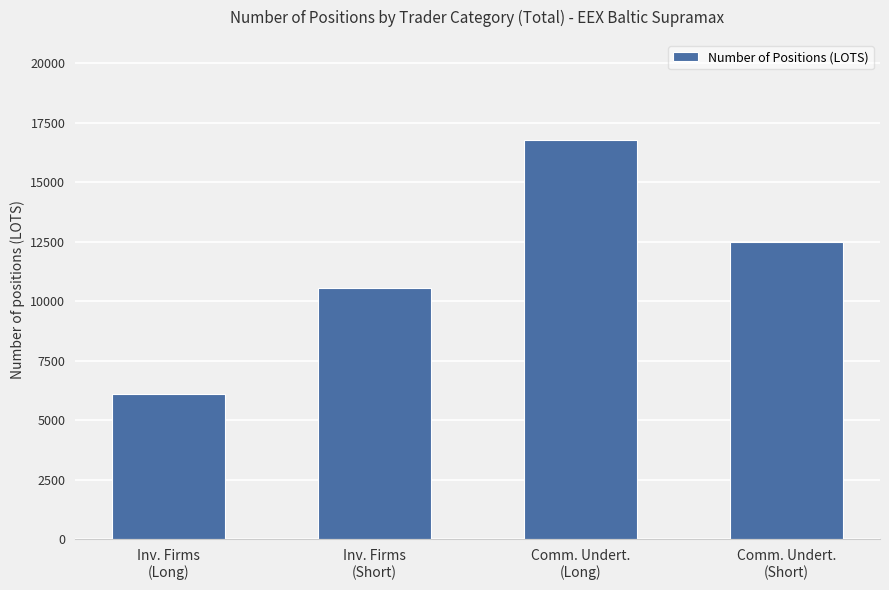

Reading left to right, what are all the values shown in this chart?

Inv. Firms
(Long)=6103.9	Inv. Firms
(Short)=10561.5	Comm. Undert.
(Long)=16782.9	Comm. Undert.
(Short)=12487.0